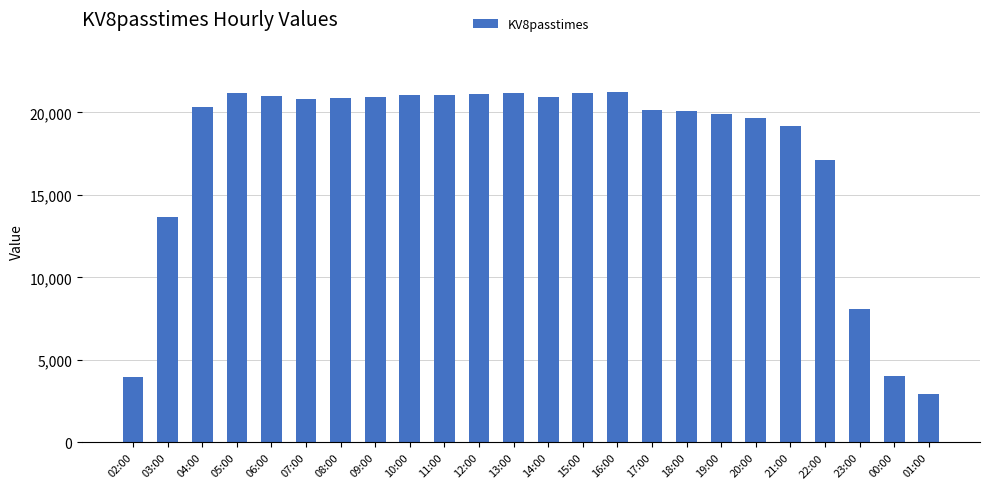

At which category does the chart reach its minimum across all series?

01:00